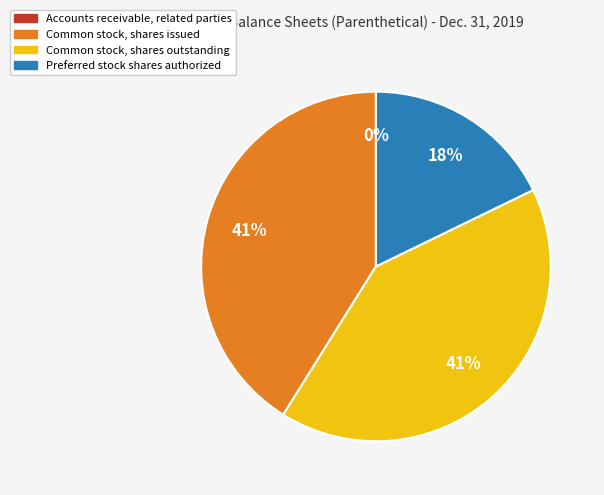

To the nearest percent, what is the difference between the largest and smallest slice percentages?

41%